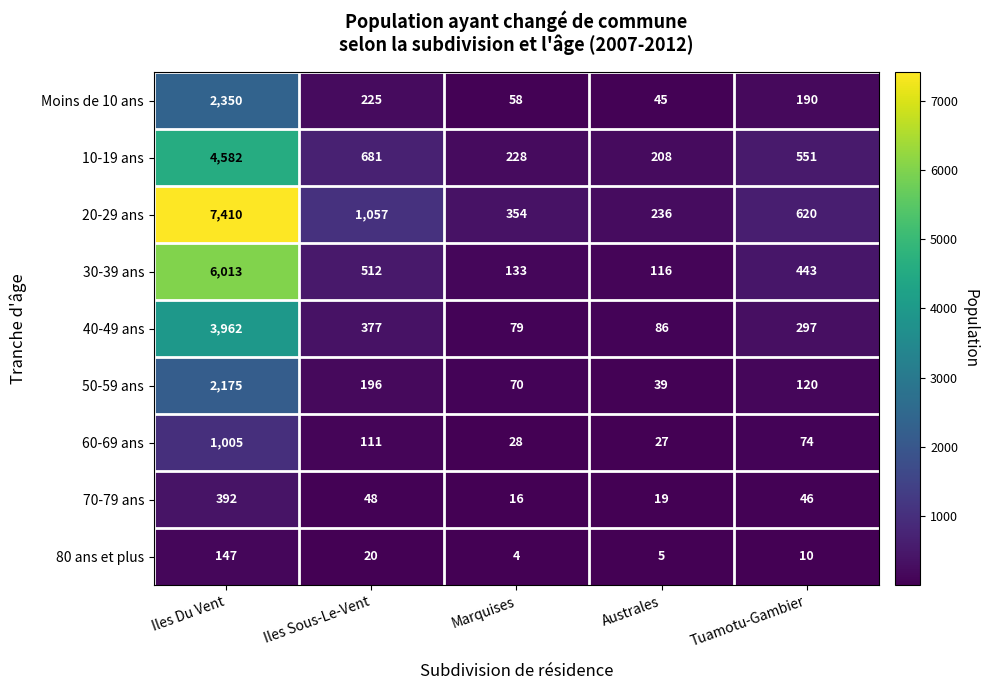

True or false: 60-69 ans has a value of 74 at Tuamotu-Gambier.

True